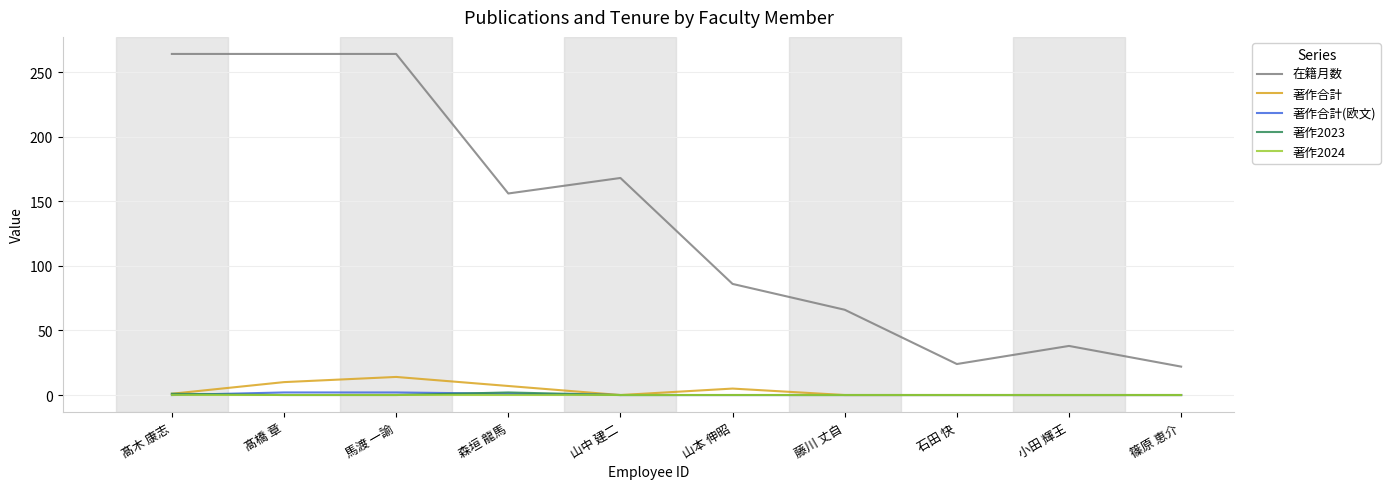

What is the lowest value of the 在籍月数 series?

22